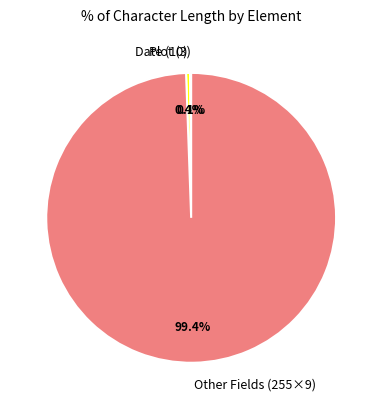

Which category accounts for the majority?

Other Fields (255×9)